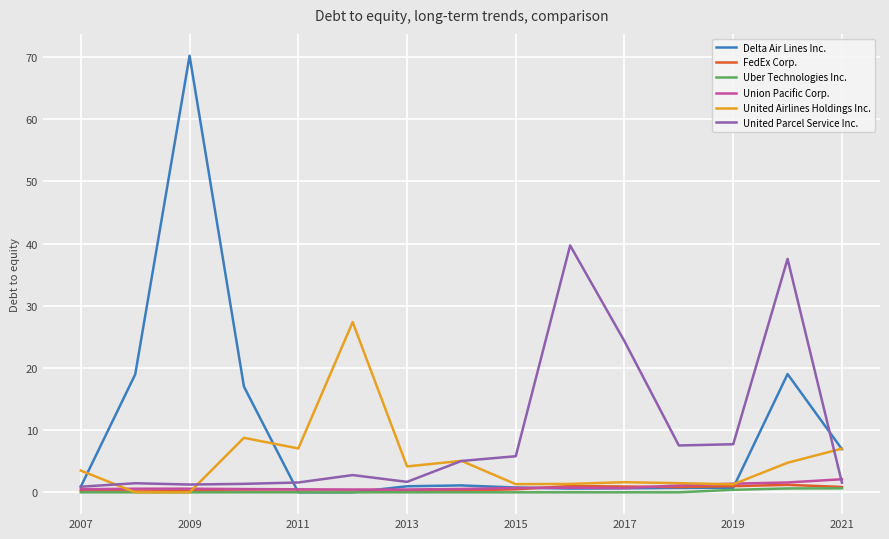

What is the maximum value shown in the chart?

70.2